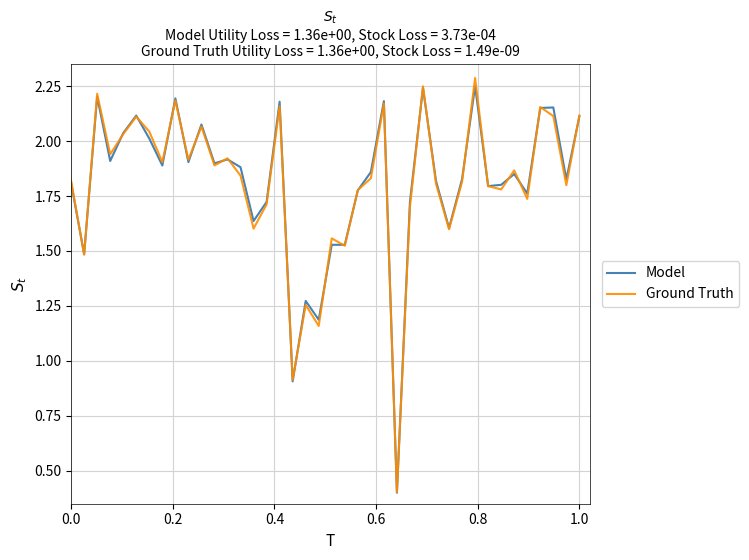

Which series has the widest spread of values?

Ground Truth